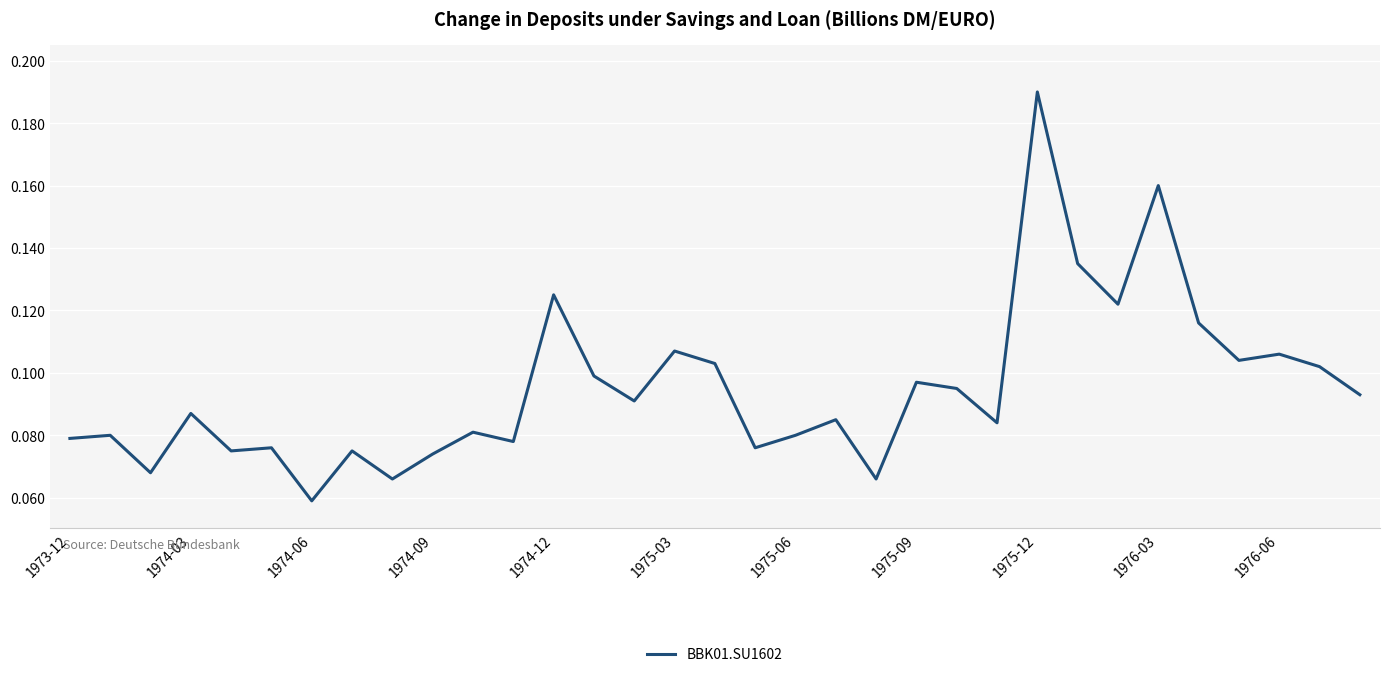

Does the chart display data point markers on the line(s)?

No